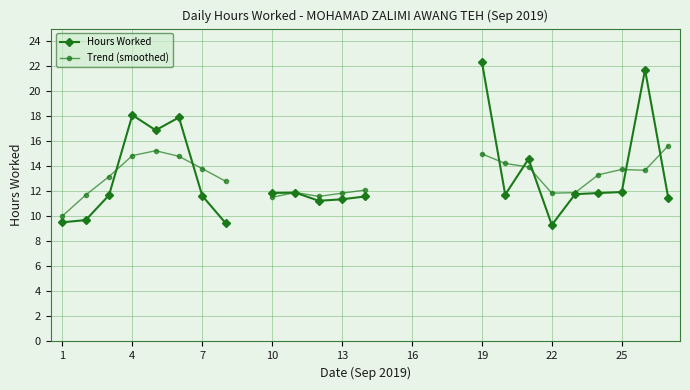

Is this an area chart (filled region under the line)?

No